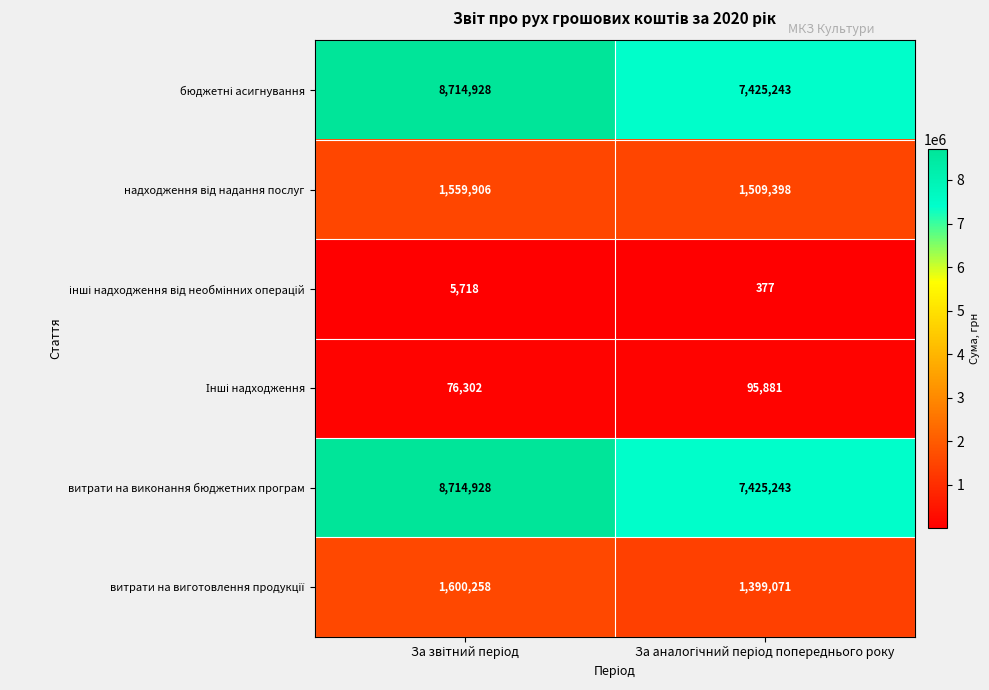

Which series has the largest range (max minus min)?

бюджетні асигнування